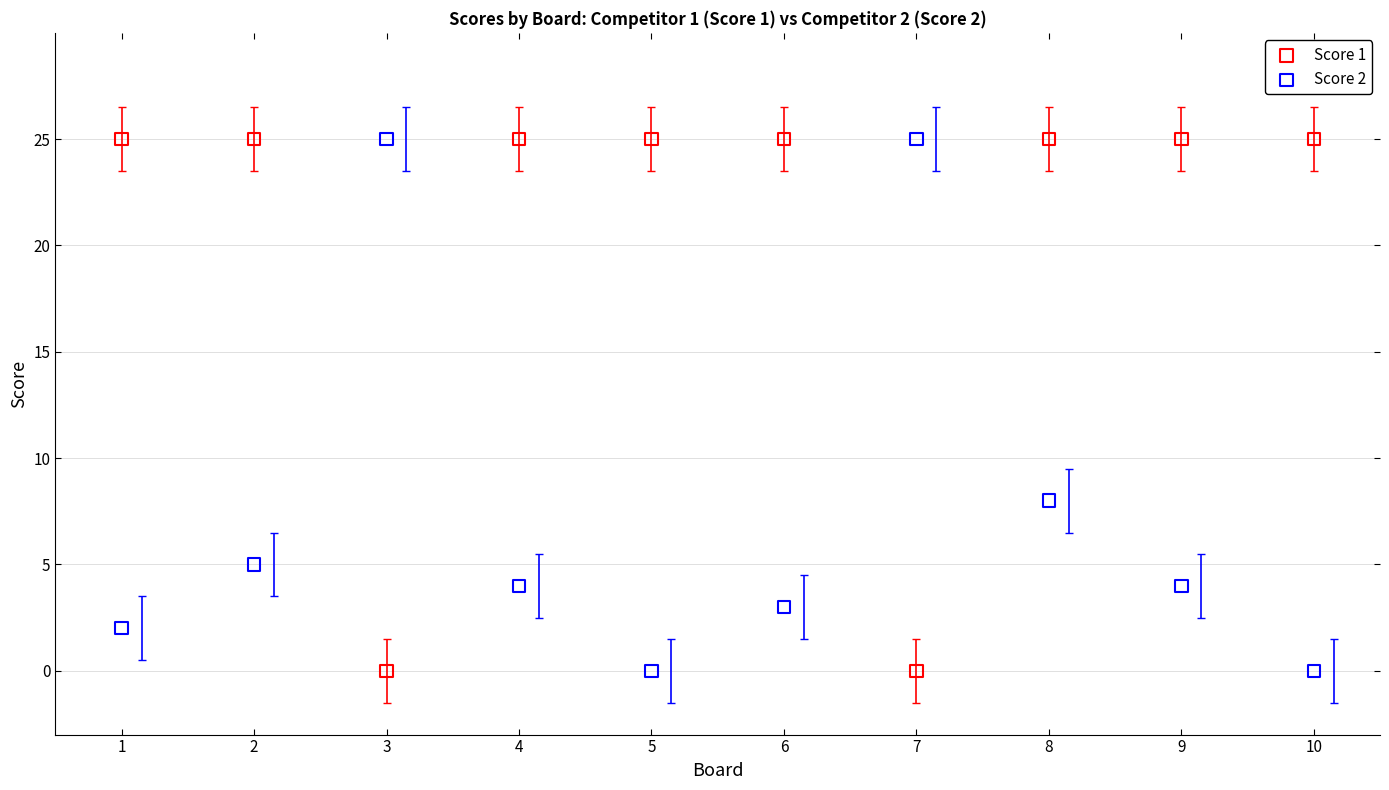

What is the X range (max minus min) for the scatter plot?

9